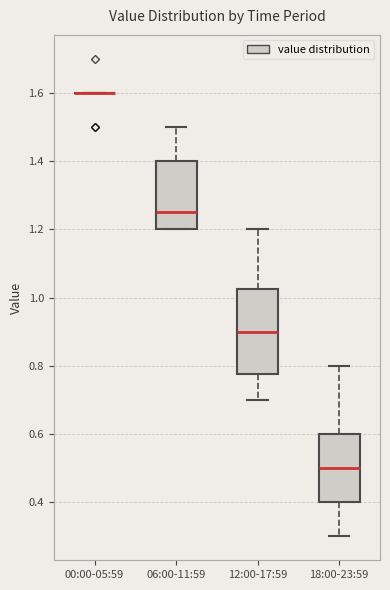

Reading left to right, transcribe this box plot: for each box, give where its median line is, the range the box spans, and where its two whiskers end, as read against the y-axis. The values are not printed on the chart, so give them approximately, as read against the axis.

00:00-05:59: box collapsed to a line at 1.60, whiskers 1.60 to 1.60
06:00-11:59: median 1.26, box 1.20 to 1.40, whiskers 1.20 to 1.50
12:00-17:59: median 0.90, box 0.78 to 1.02, whiskers 0.70 to 1.20
18:00-23:59: median 0.50, box 0.40 to 0.60, whiskers 0.30 to 0.80